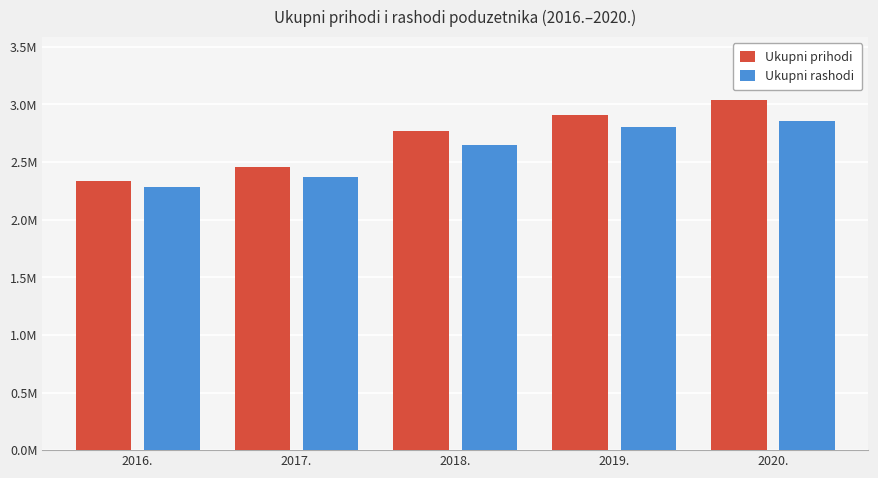

What are all the series names shown in the legend?

Ukupni prihodi, Ukupni rashodi